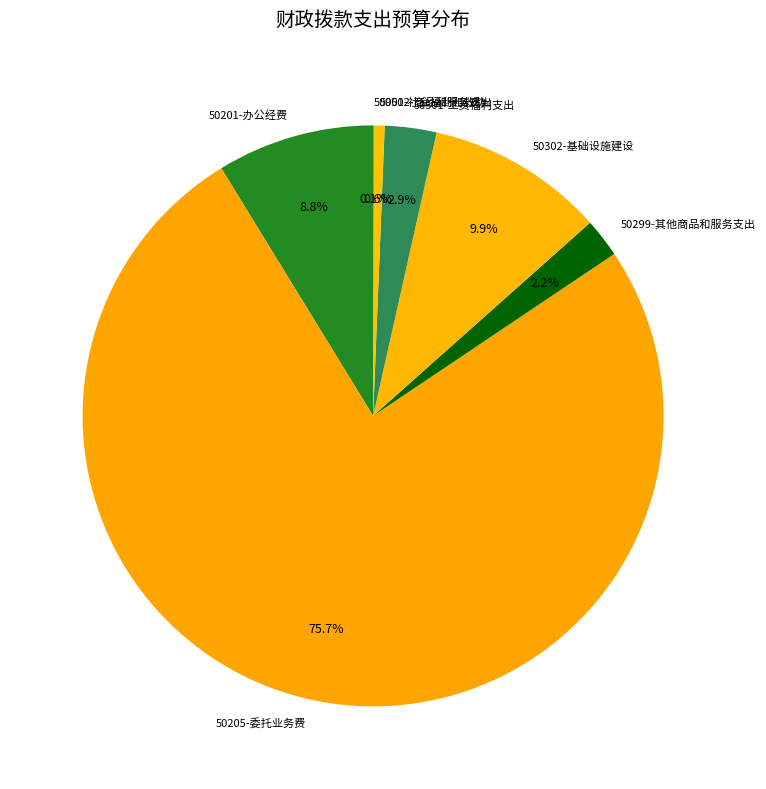

Is there a majority slice in this chart?

Yes